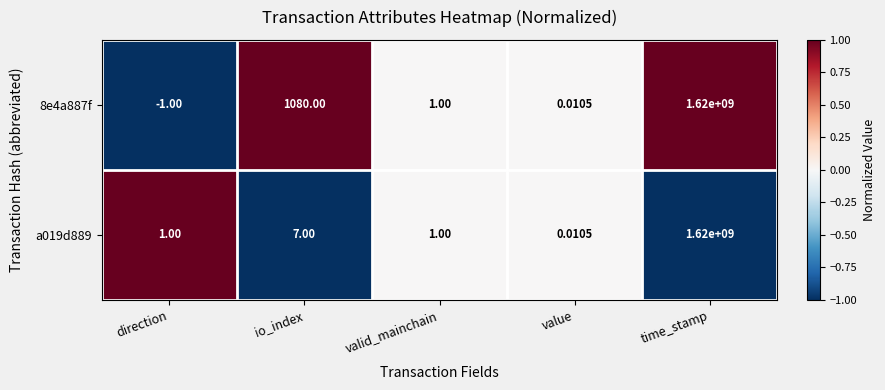

At which category is the sum across all series the highest?

time_stamp